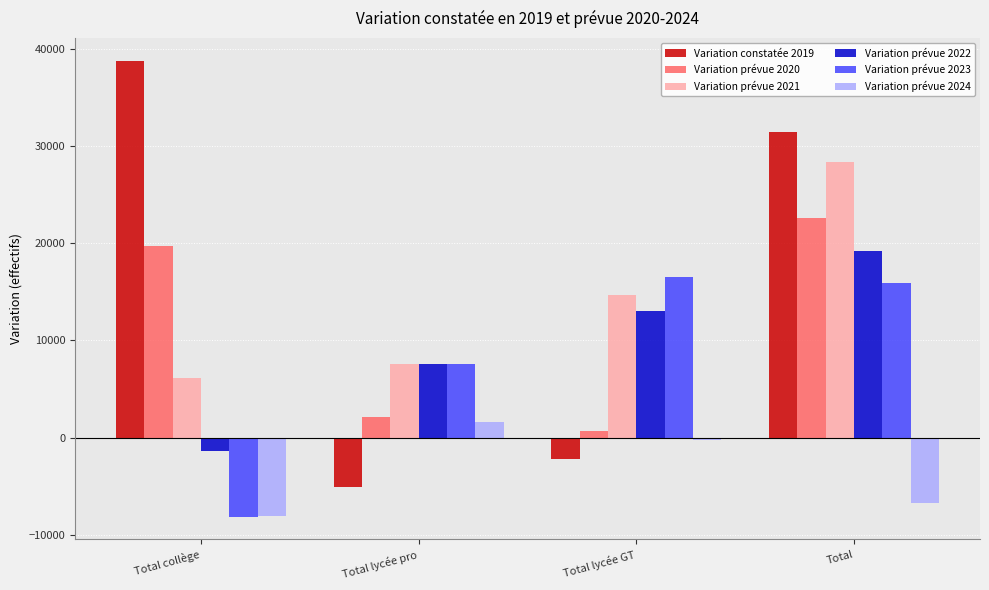

What is the sum of all Variation prévue 2021 values?

56756